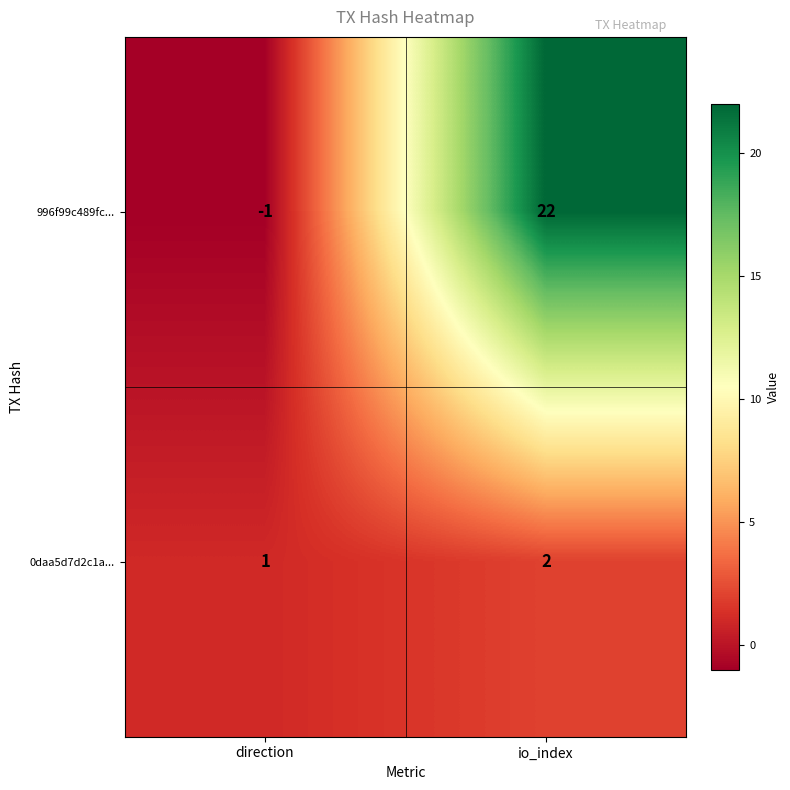

At which label is 0daa5d7d2c1a... closest to 1?

direction